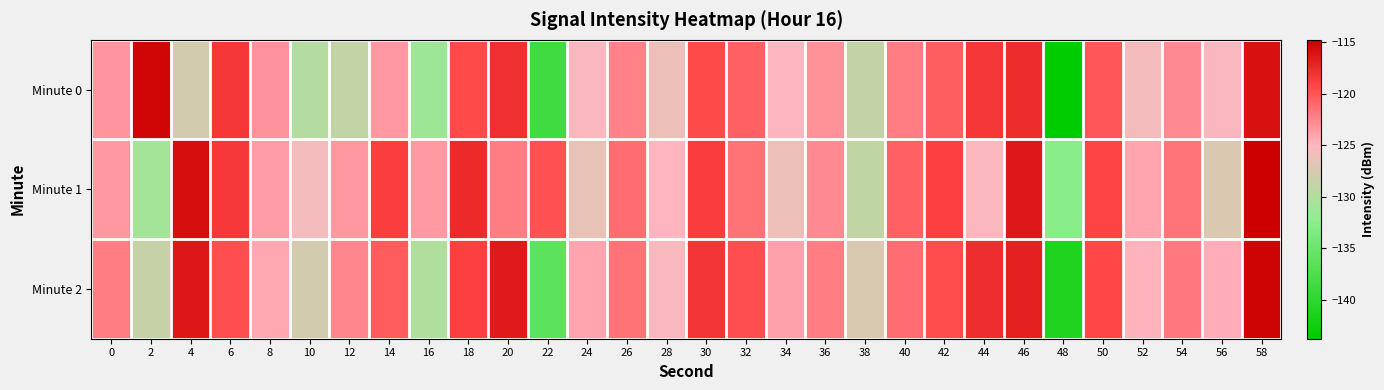

Which label corresponds to the largest value in the chart?

58